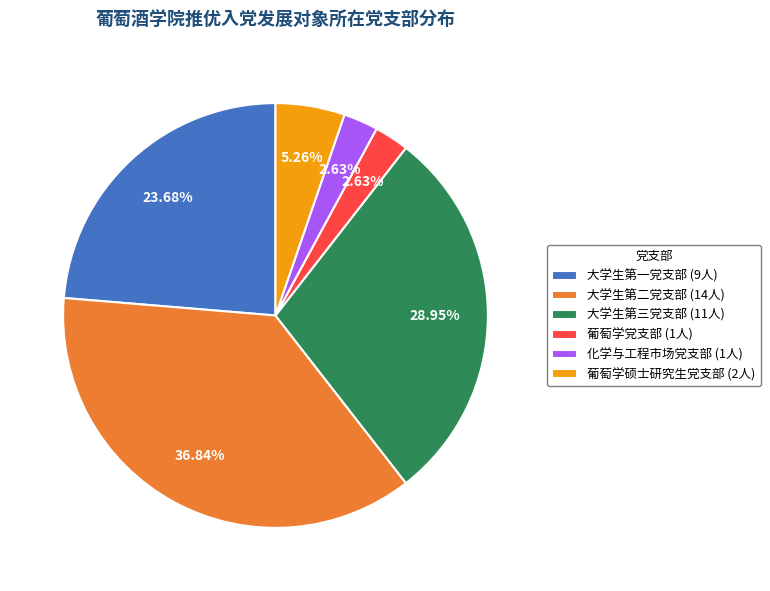

Is it true that 大学生第一党支部 is 24% of the pie?

True